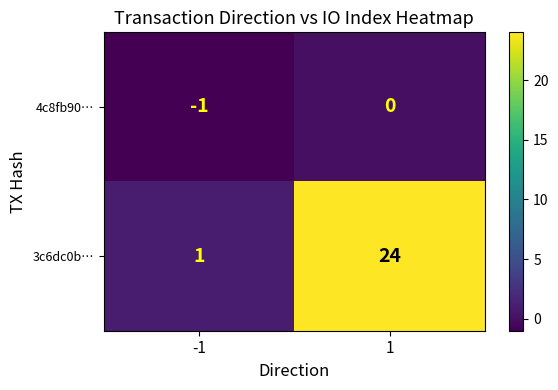

How many distinct data groups are displayed?

2